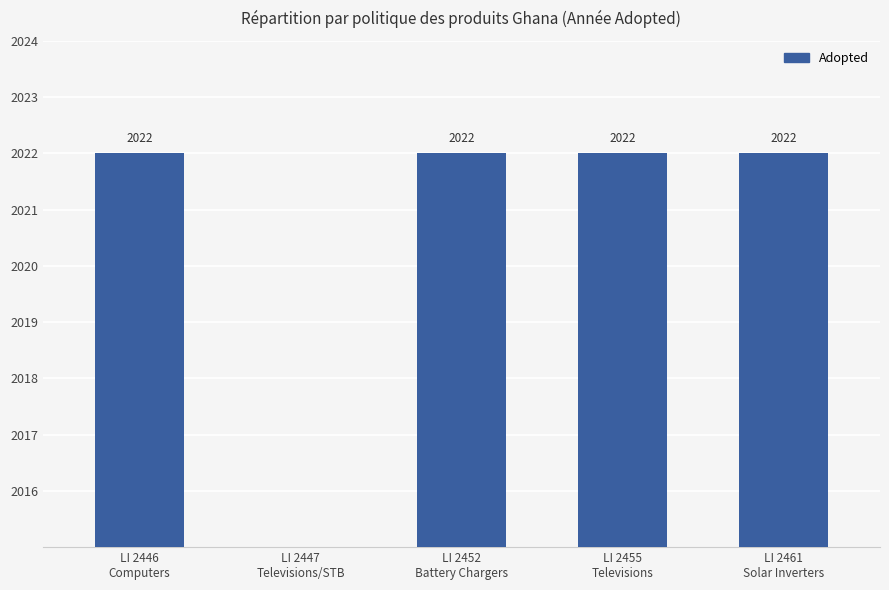

Read the value at LI 2461
Solar Inverters, to the nearest 50.

2000